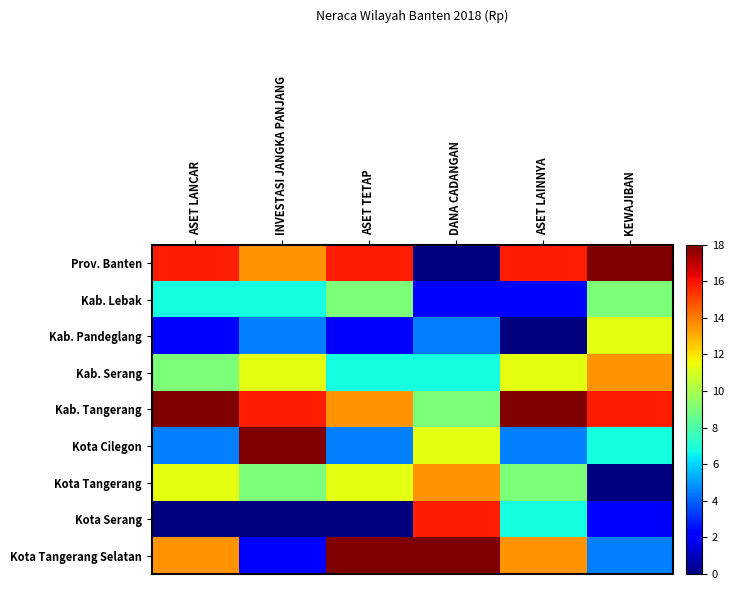

Between INVESTASI JANGKA PANJANG and KEWAJIBAN, which is larger?

KEWAJIBAN